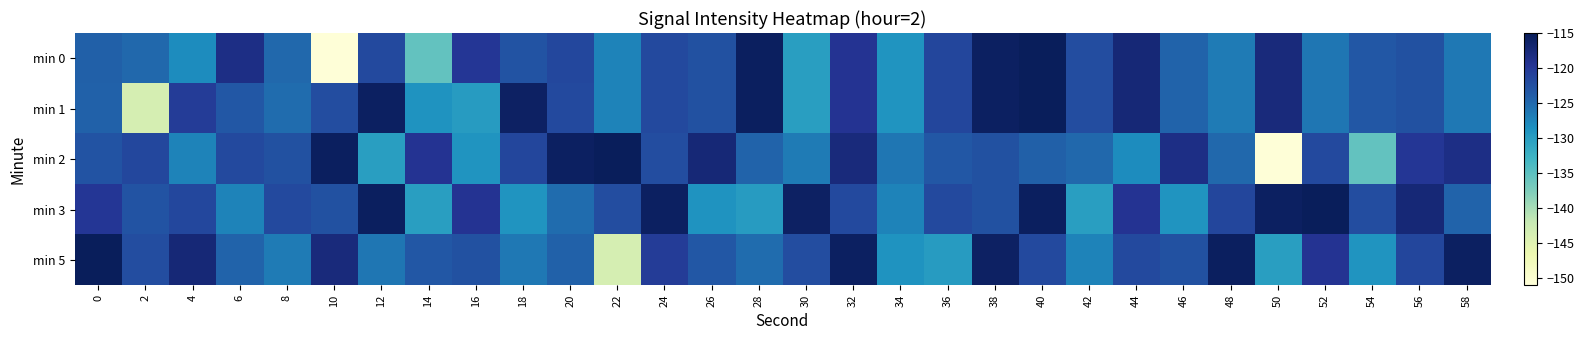

Count the number of categories in the chart.

30